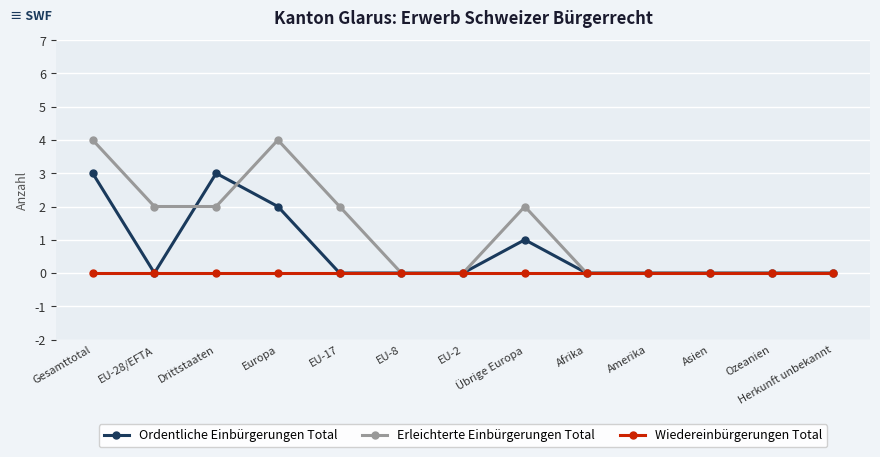

Rank the series by their average value, from highest to lowest.

Erleichterte Einbürgerungen Total, Ordentliche Einbürgerungen Total, Wiedereinbürgerungen Total